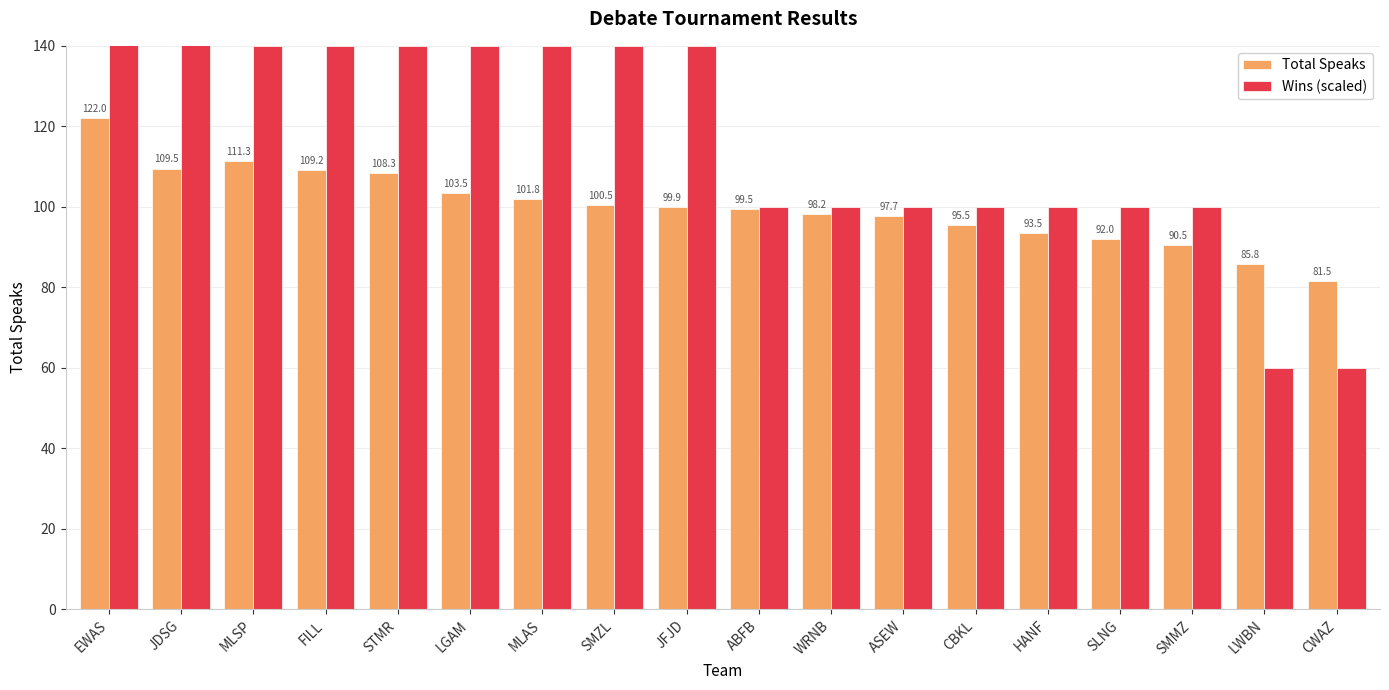

The value of Total Speaks at MLAS is 33.2. True or false?

False